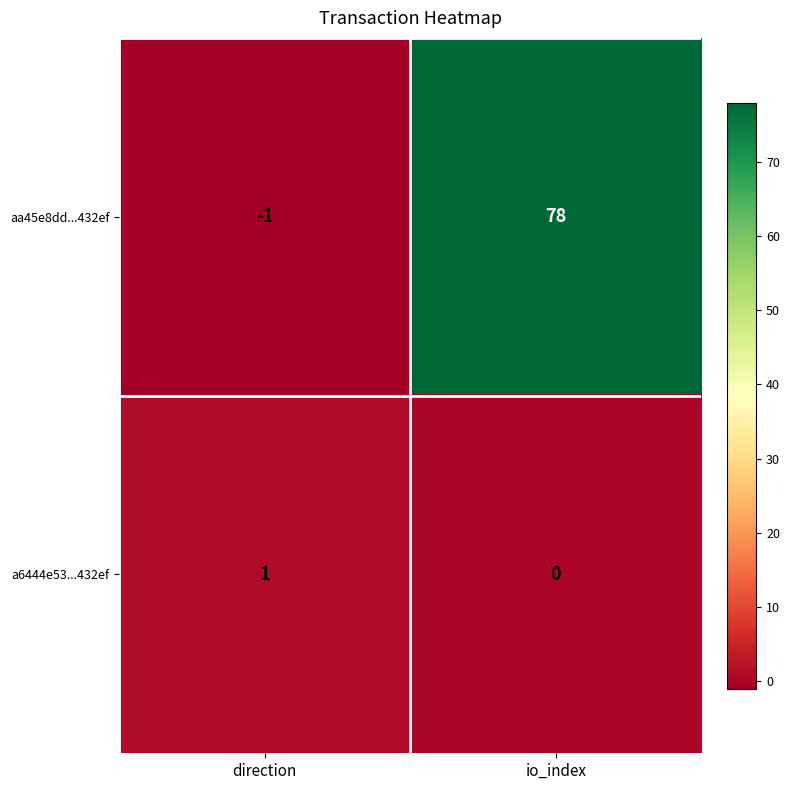

Reading left to right, extract all data points from this chart.

aa45e8dd...432ef: -1	78
a6444e53...432ef: 1	0